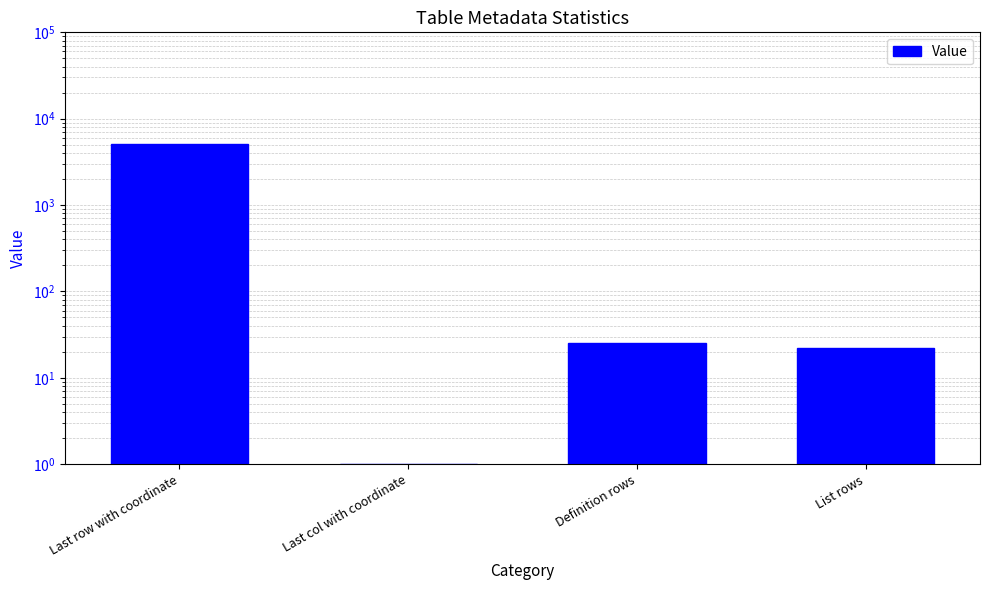

The chart shows a value of 2540 at Last row with coordinate. True or false?

False